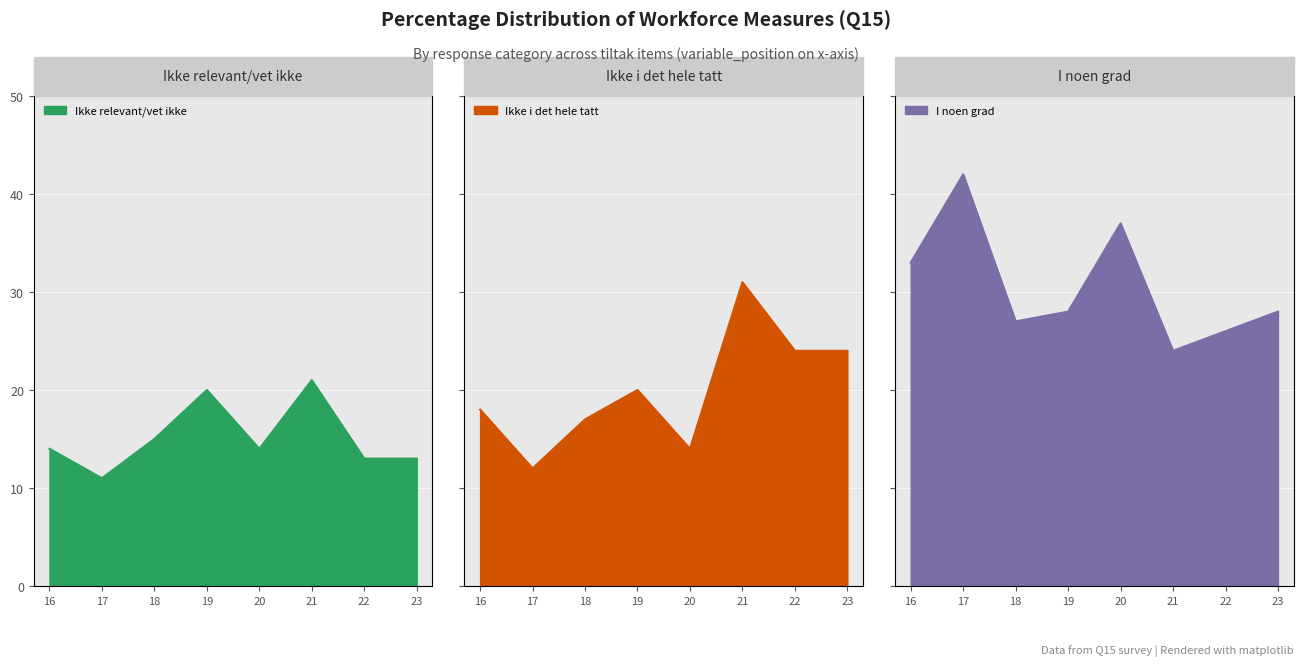

List the series in order of their peak value, highest first.

I noen grad, Ikke i det hele tatt, Ikke relevant/vet ikke